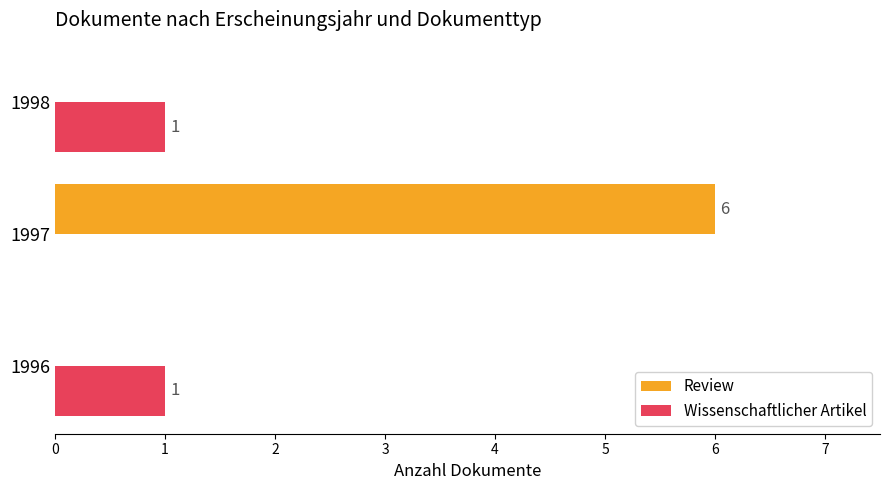

The value of Review at 1997 is 6. True or false?

True